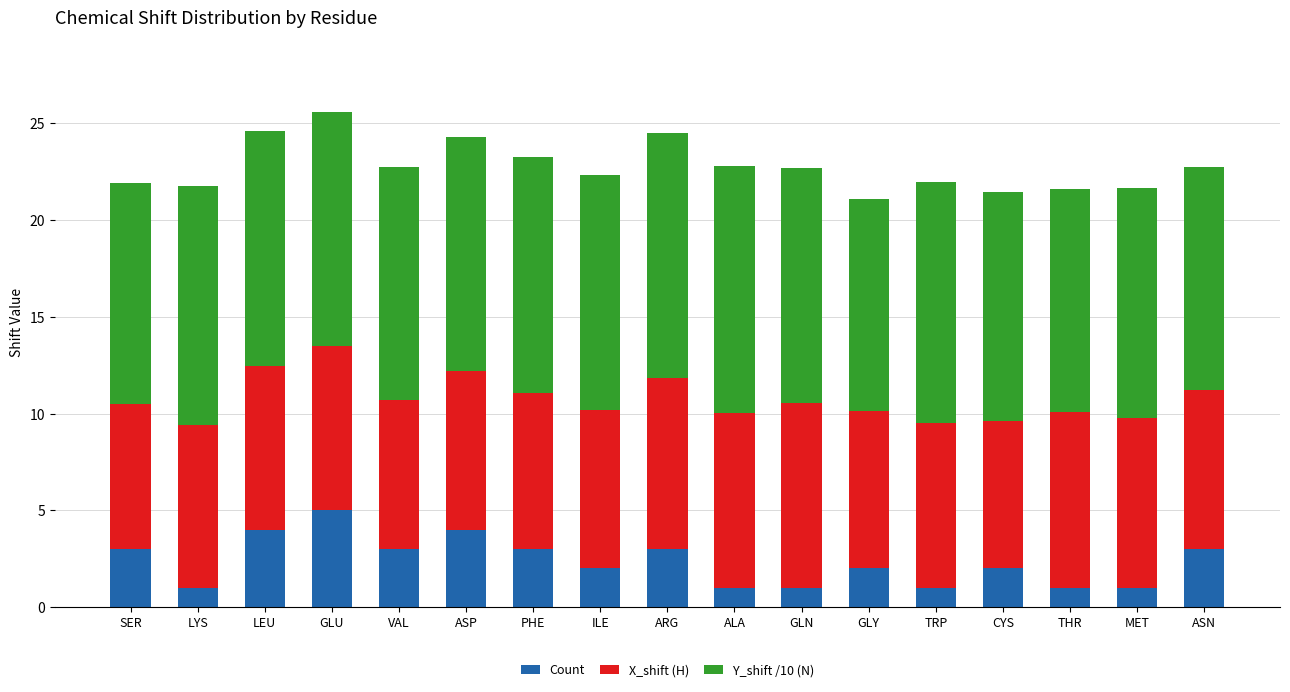

True or false: Count has a value of 3.0 at ASN.

True